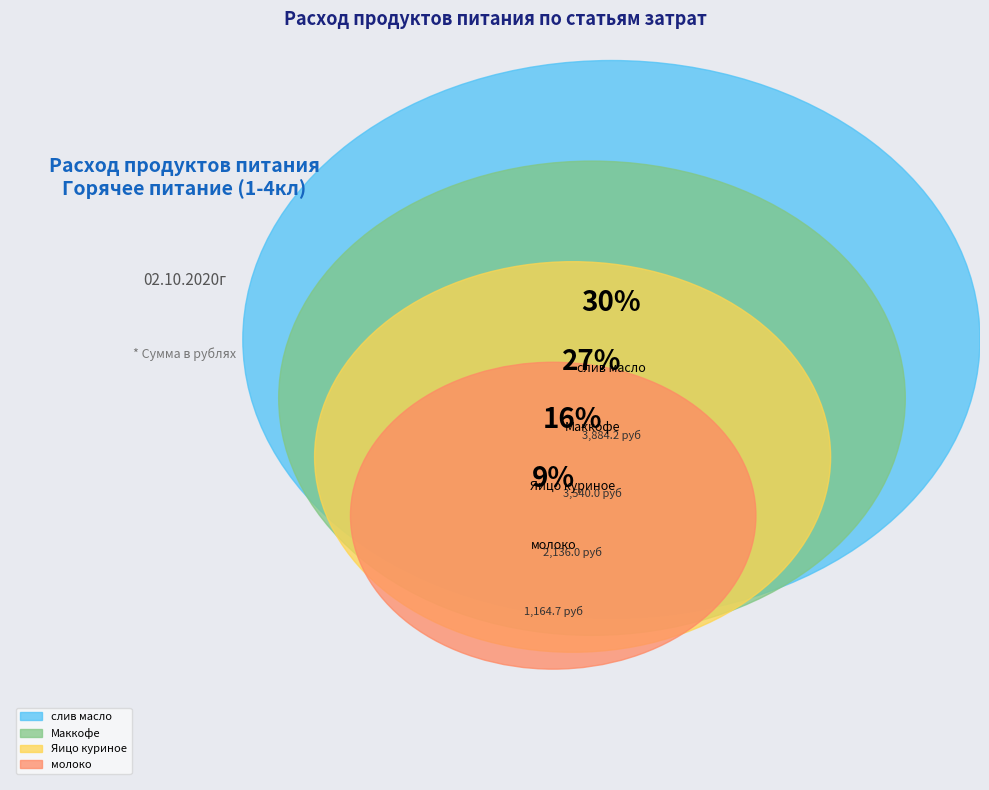

Is there a majority slice in this chart?

No